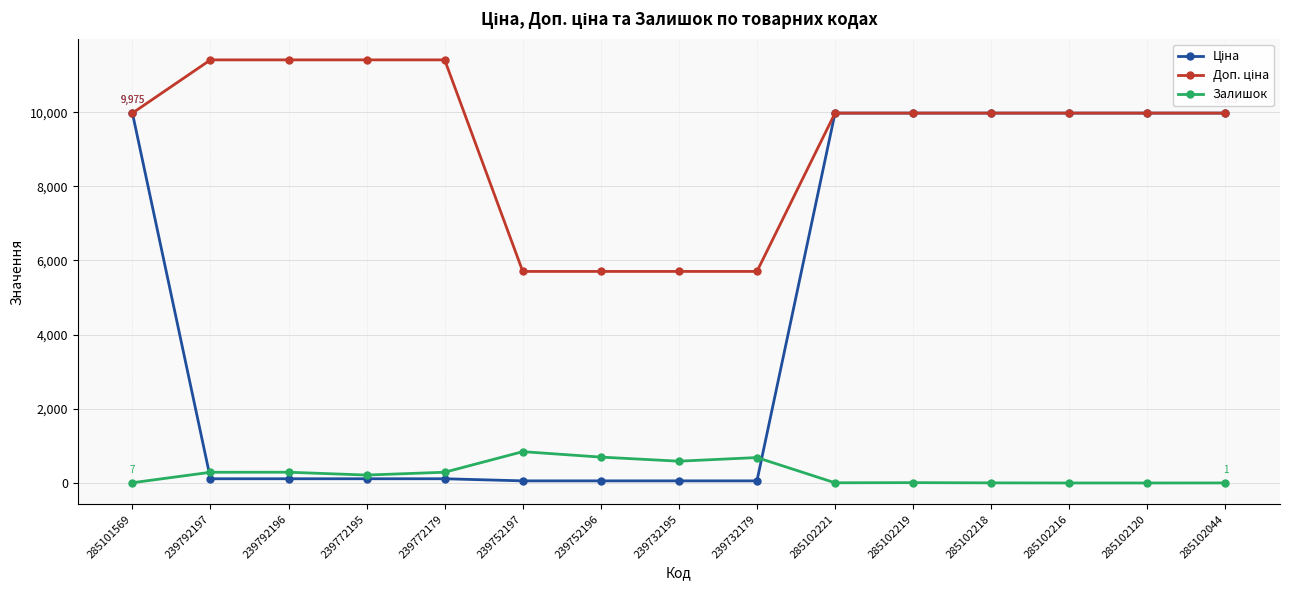

Where does the Залишок series first go above 214?

239792197